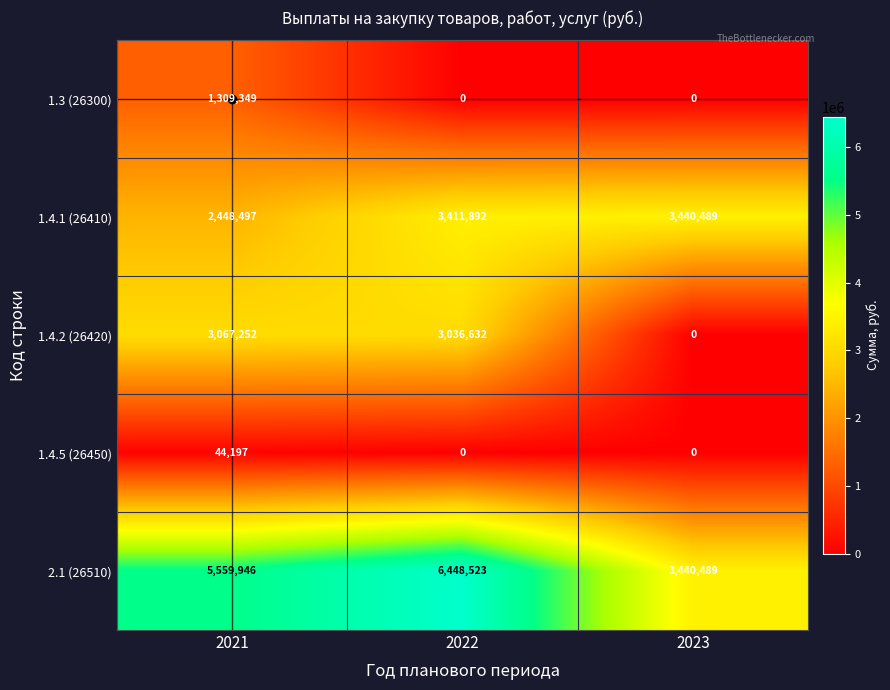

Between 2022 and 2023, which series saw the biggest shift?

1.4.2 (26420)